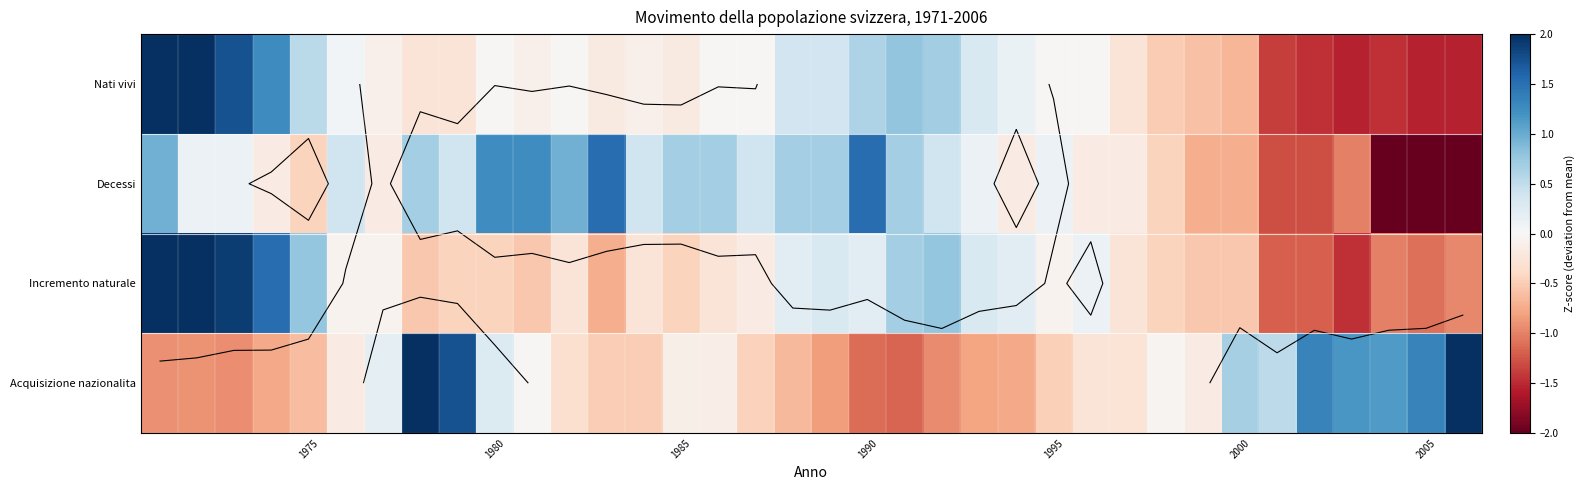

How many data points in Incremento naturale are above 0?

13